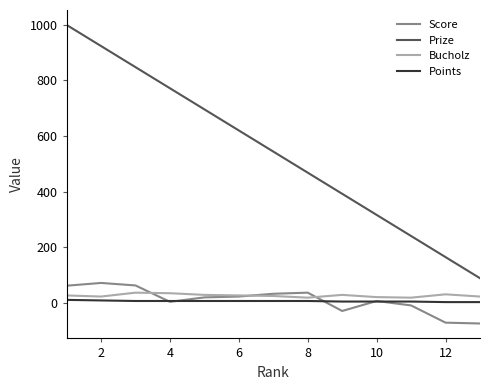

True or false: Prize has more than 1 points higher than both neighbors.

False